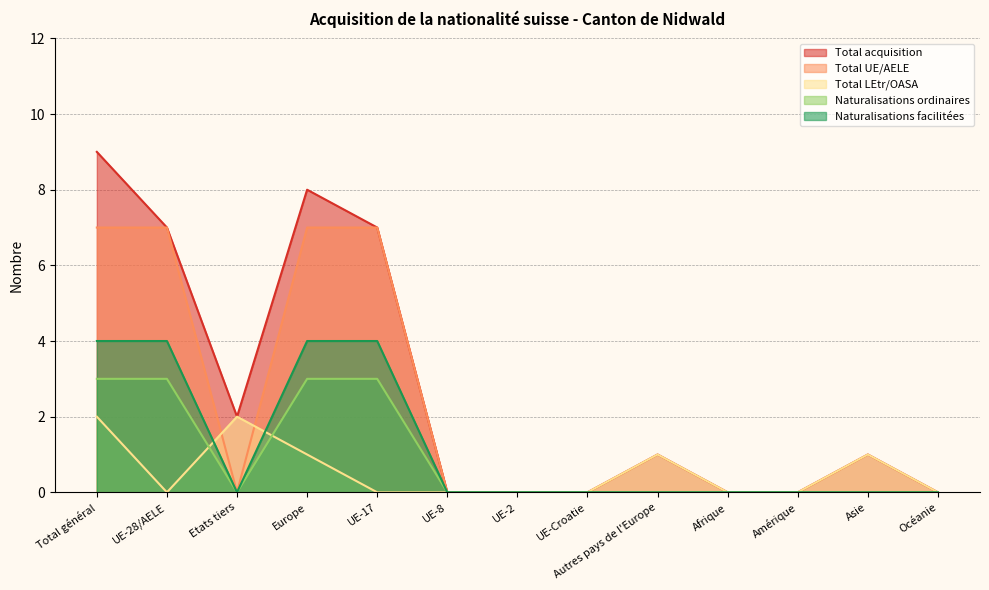

At which category is the sum across all series the highest?

Total général